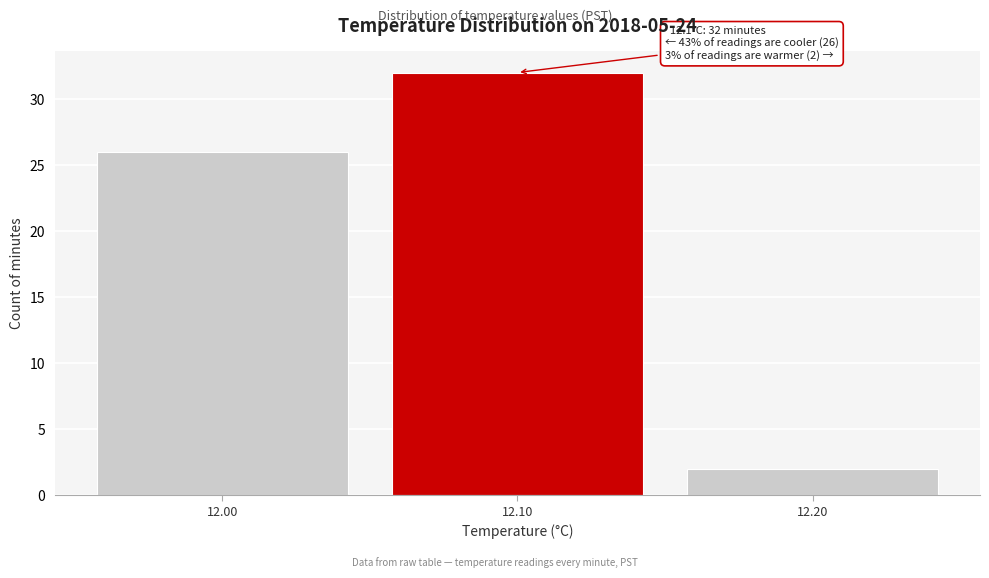

Over which range of the x-axis is the bar tallest?

12.05 to 12.15